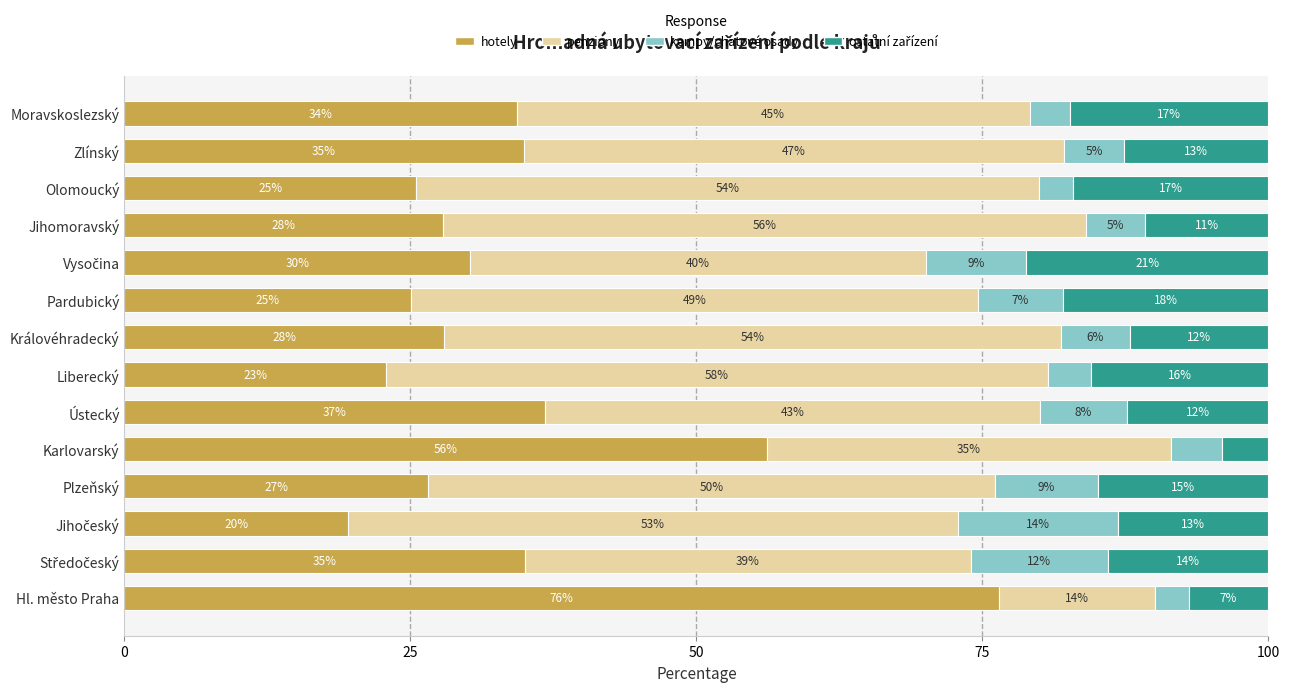

How many data points does each series have?

14